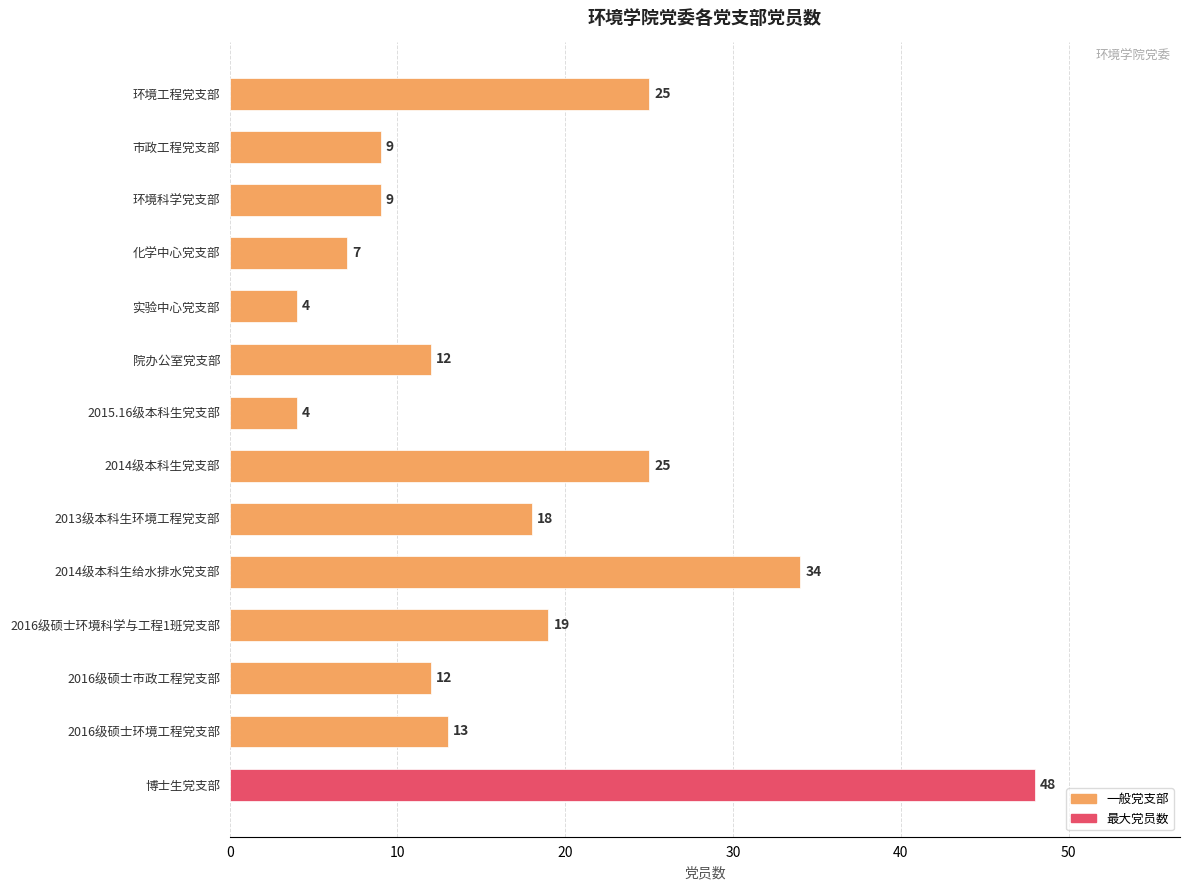

Read the value at 2016级硕士环境工程党支部.

13